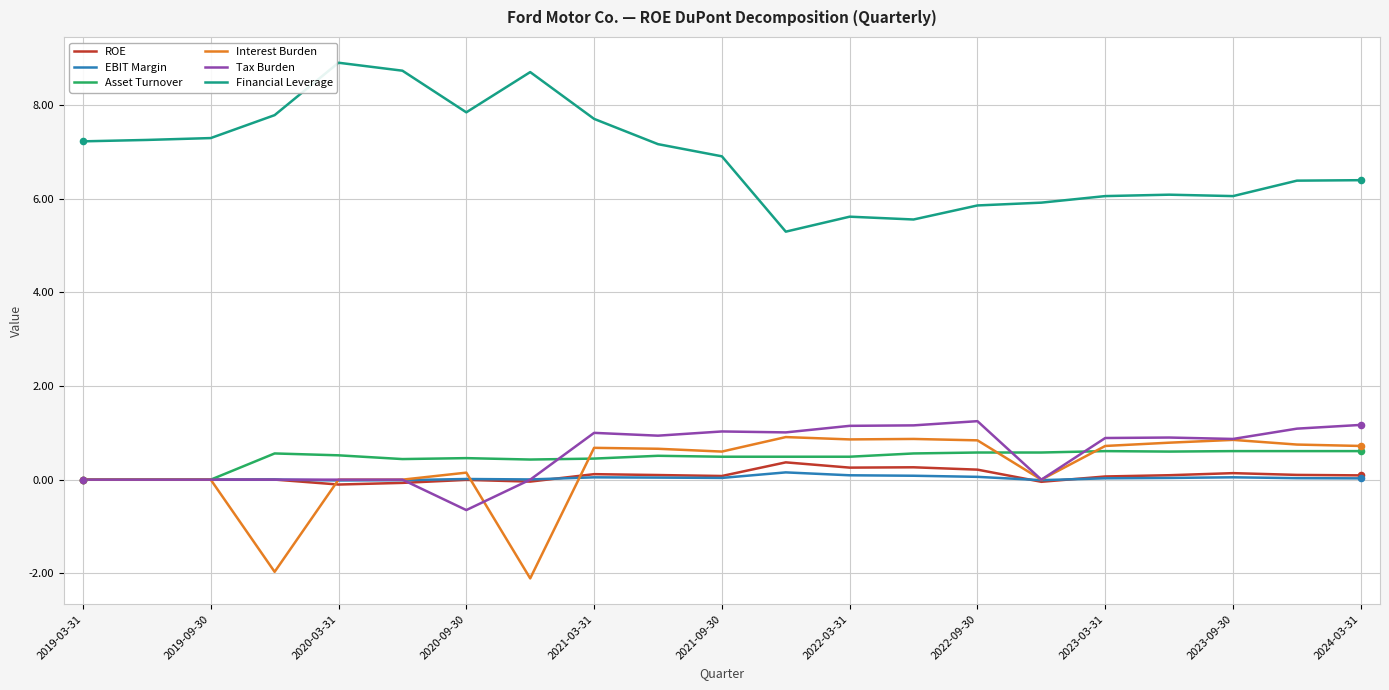

What is the highest value of the Financial Leverage series?

8.9